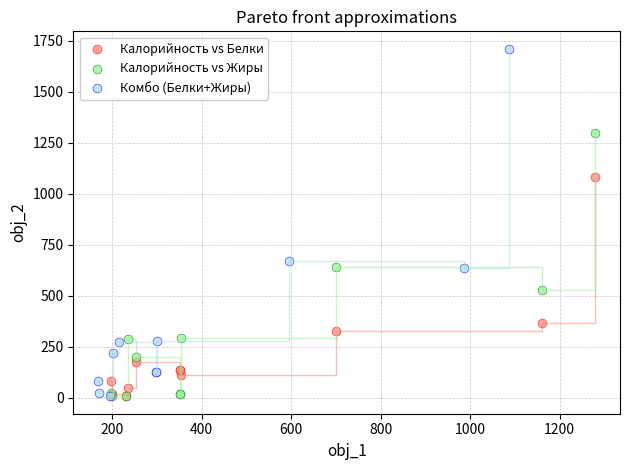

Which series reaches the maximum Y coordinate?

Комбо (Белки+Жиры)